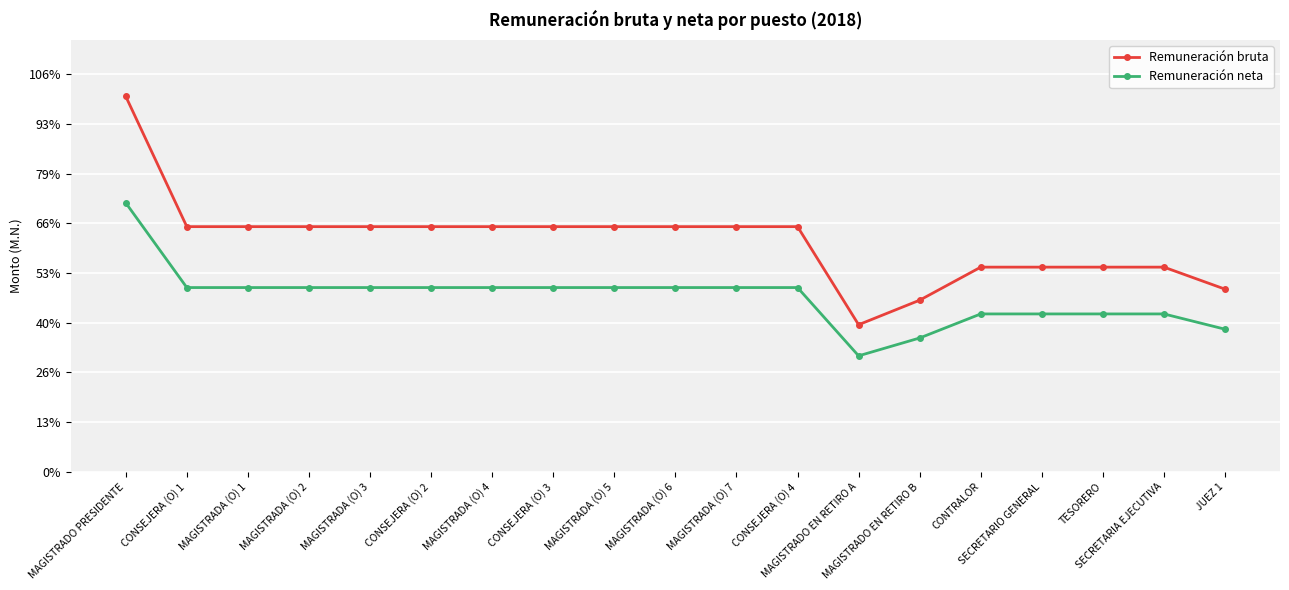

What is the value of the Remuneración bruta point at the 12th from the left?

49334.9